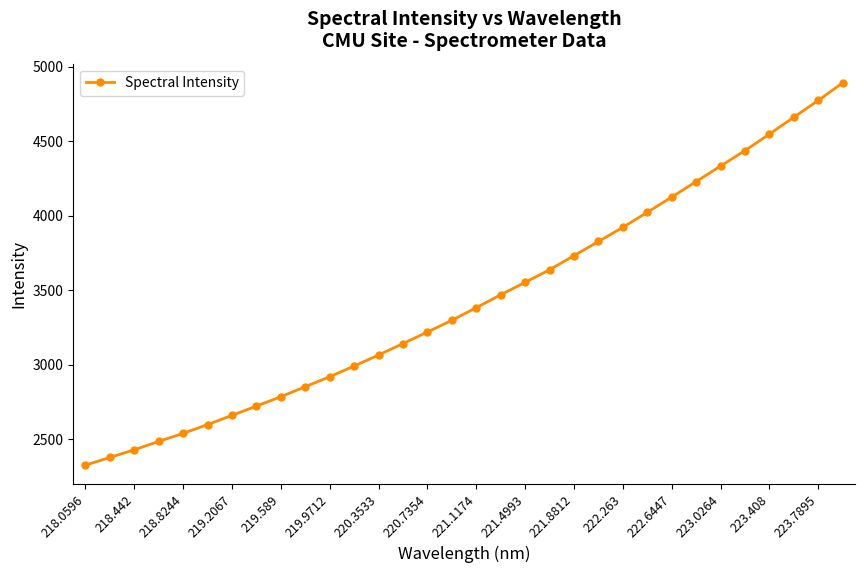

Reading left to right, what are all the values shown in this chart?

2325.6	2377.3	2429.0	2485.0	2539.2	2598.2	2659.6	2722.2	2785.4	2852.4	2919.9	2990.7	3065.6	3142.1	3219.8	3298.3	3383.3	3469.7	3553.5	3637.9	3732.6	3827.5	3922.8	4023.7	4125.8	4230.0	4334.2	4438.0	4548.9	4662.5	4774.9	4893.1